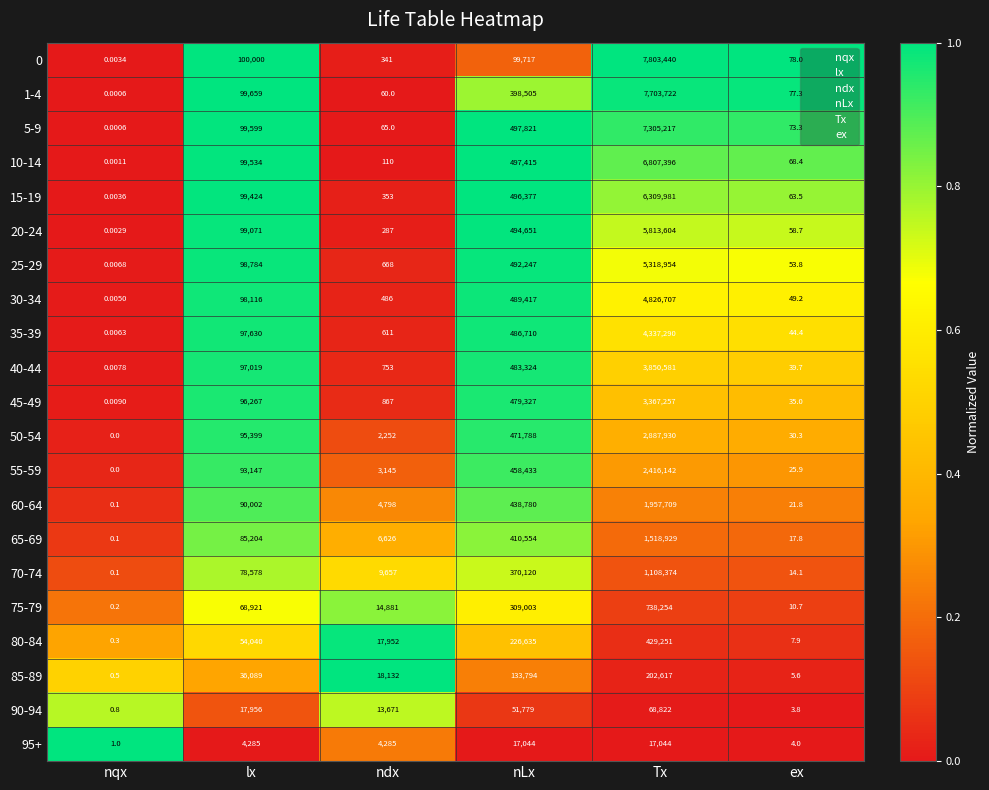

List the labels in order of 85-89 value, largest first.

Tx, nLx, lx, ndx, ex, nqx